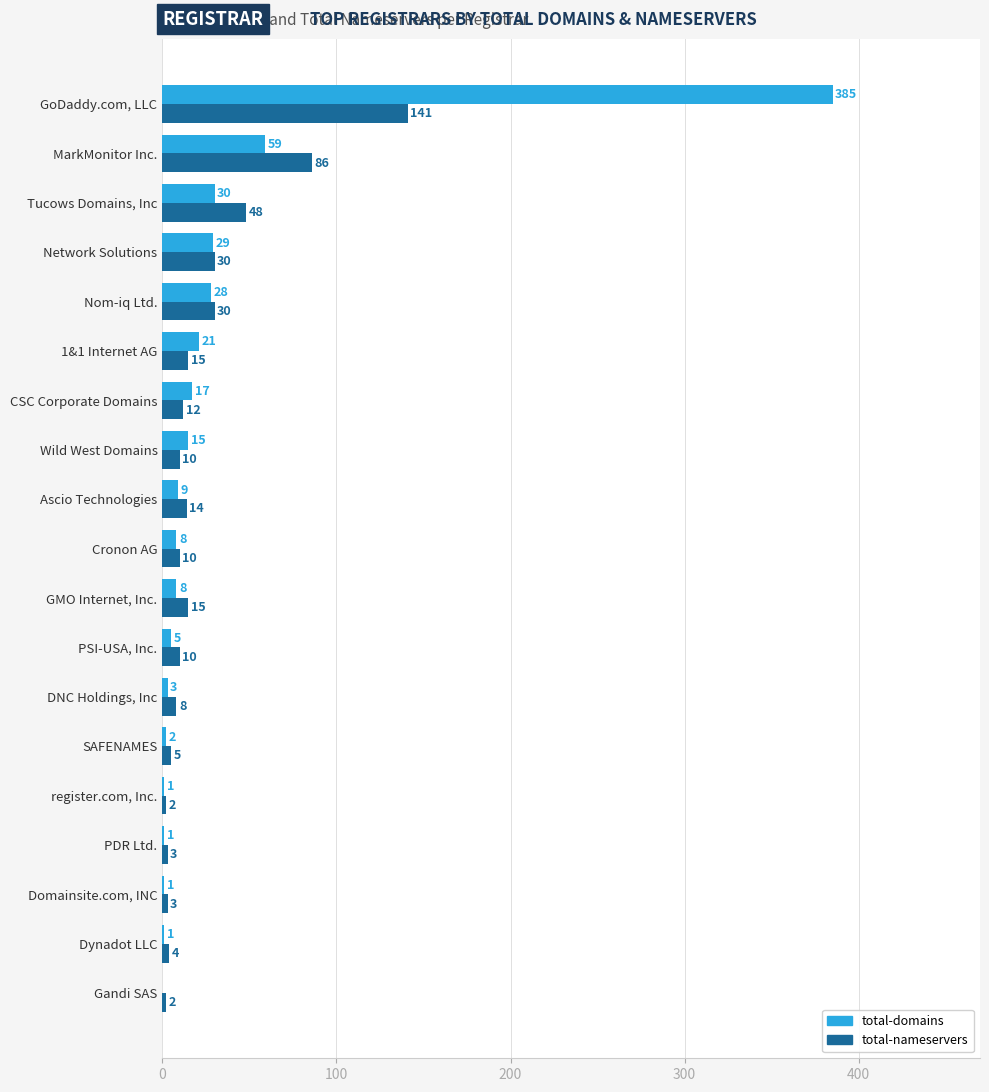

What is the sum of the total-domains values at Wild West Domains and Cronon AG?

23